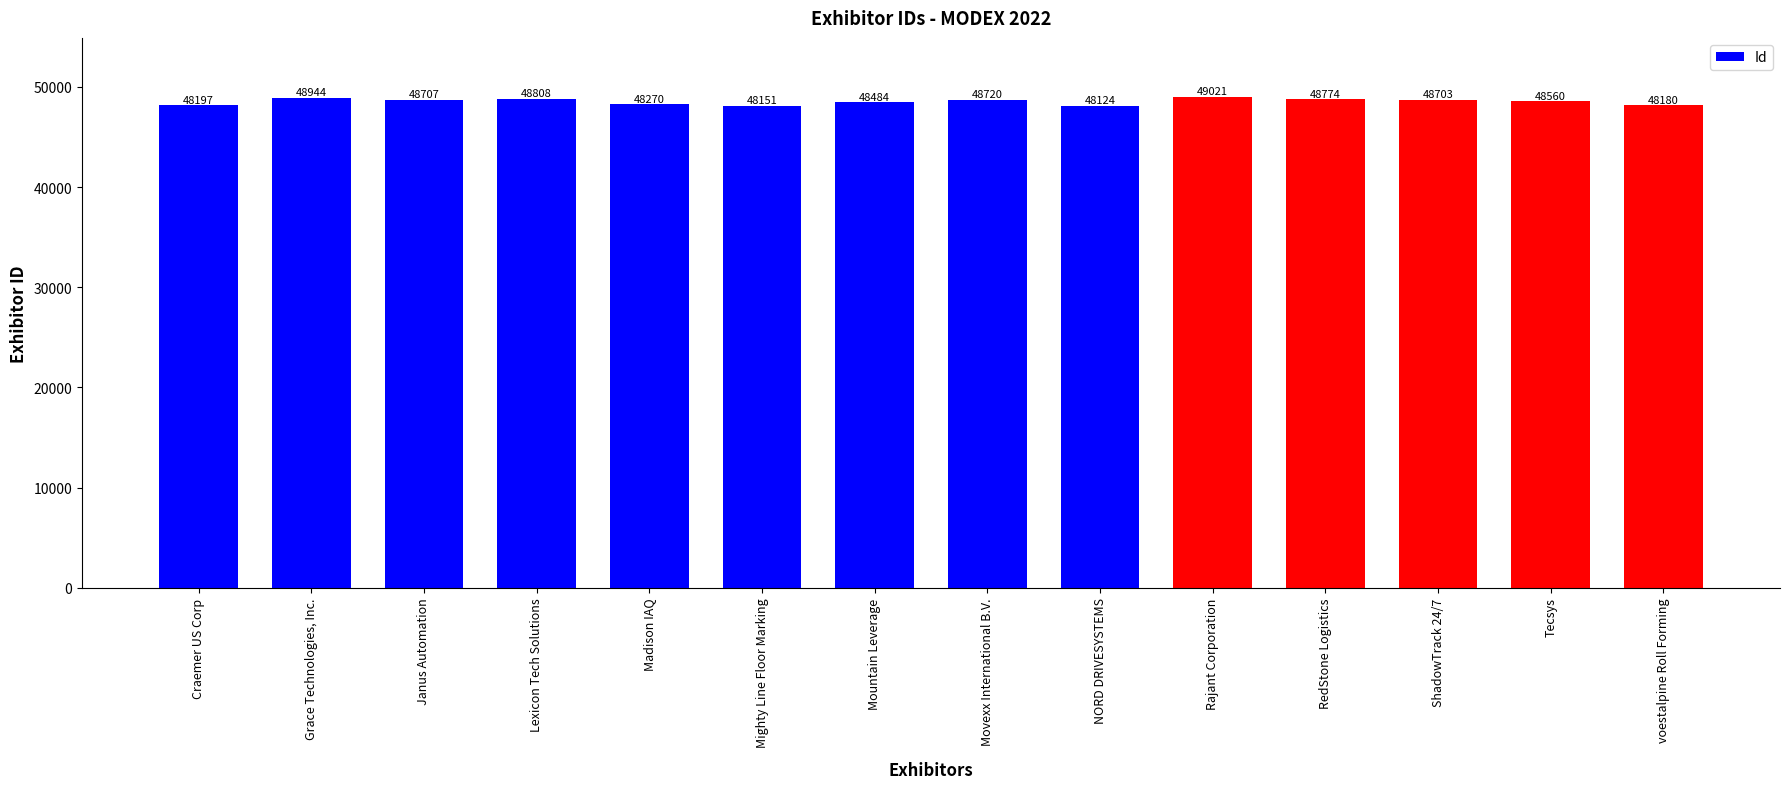

Is it true that the value at Janus Automation is 84092?

False